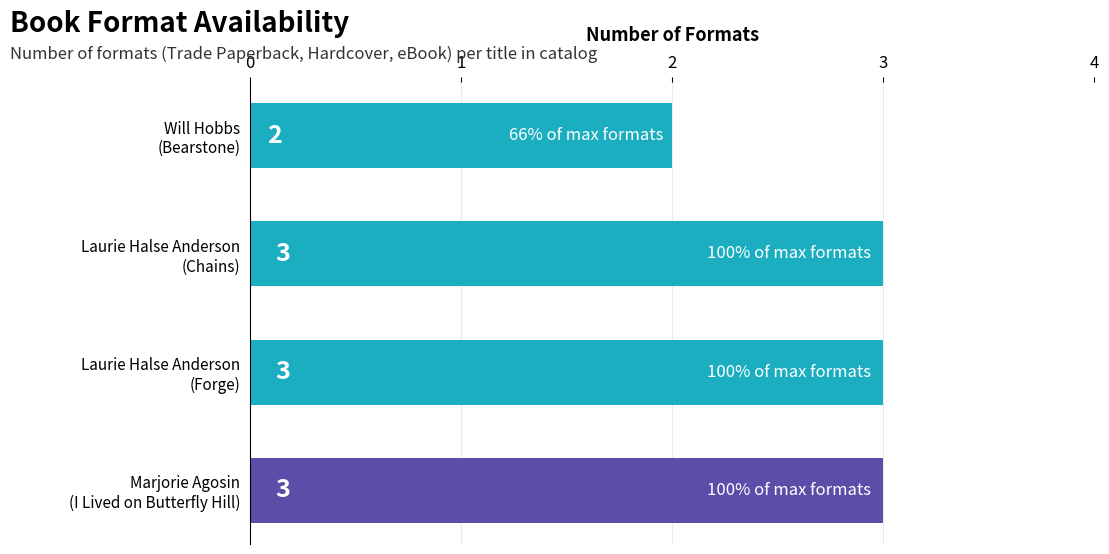

How many values are between 3 and 4?

3